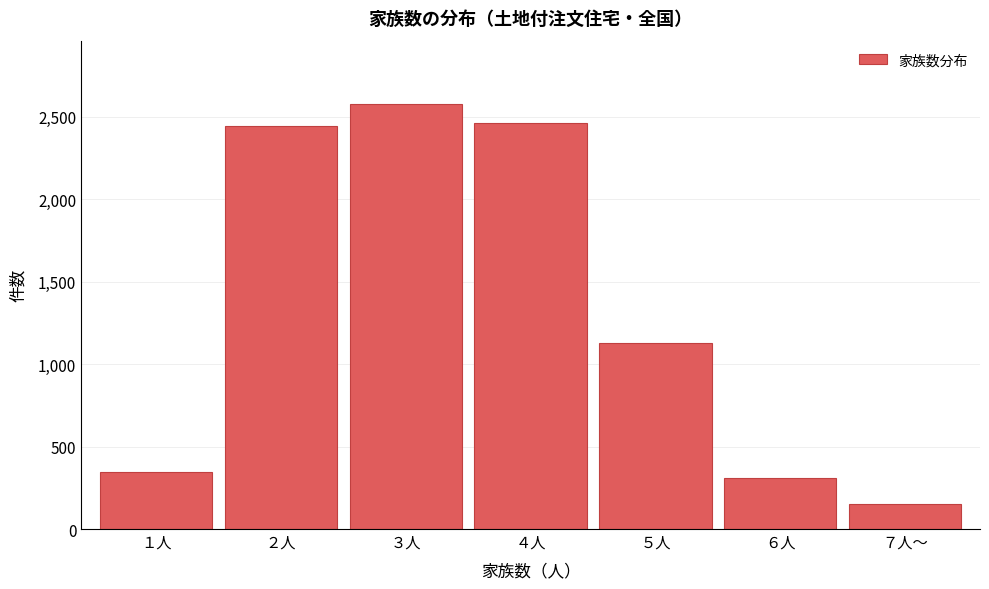

Reading left to right, list all the values displayed in this chart.

１人=345	２人=2442	３人=2576	４人=2460	５人=1130	６人=311	７人～=152